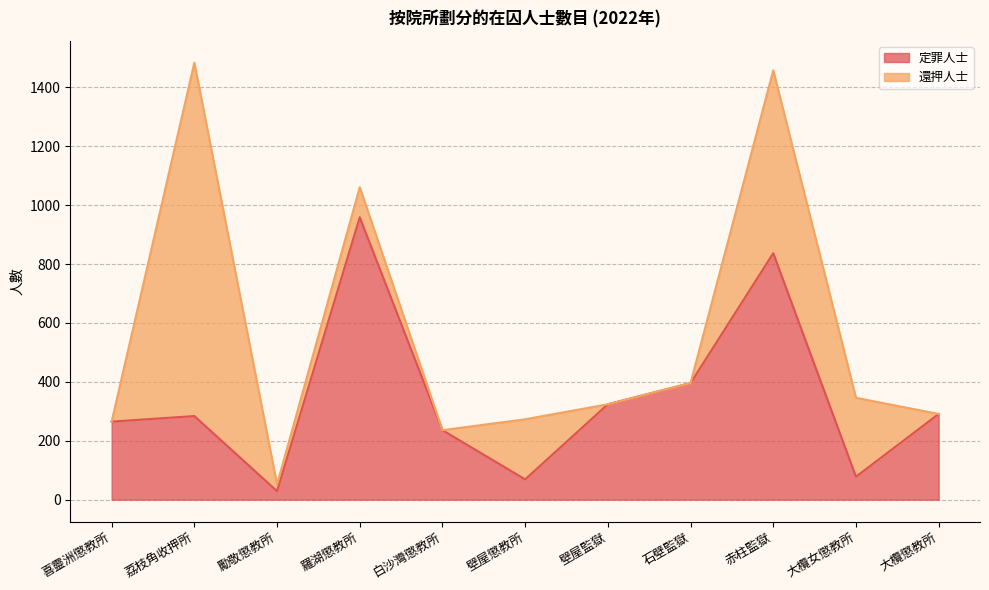

List the labels in order of value, smallest first.

勵敬懲教所, 壁屋懲教所, 大欖女懲教所, 白沙灣懲教所, 喜靈洲懲教所, 荔枝角收押所, 大欖懲教所, 壁屋監獄, 石壁監獄, 赤柱監獄, 羅湖懲教所